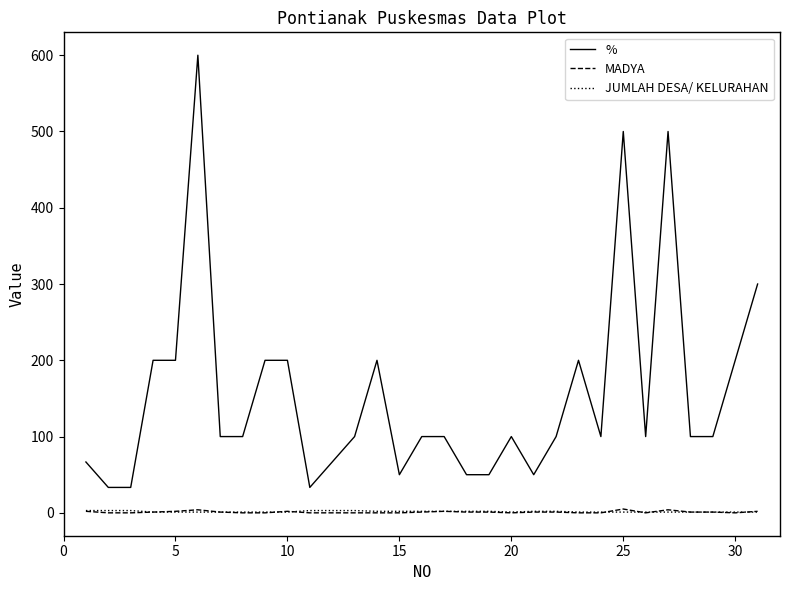

Is this an area chart (filled region under the line)?

No